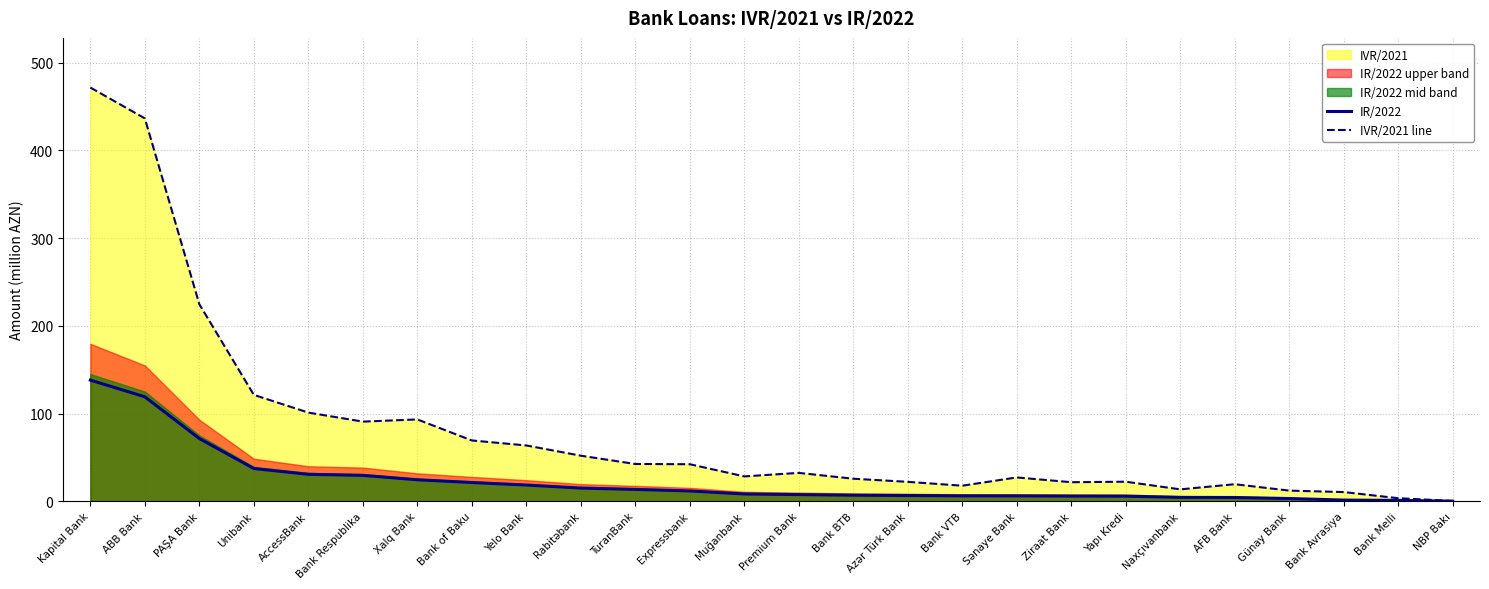

At Bank BTB, list the series in order from largest to smallest.

IVR/2021 line, IR/2022